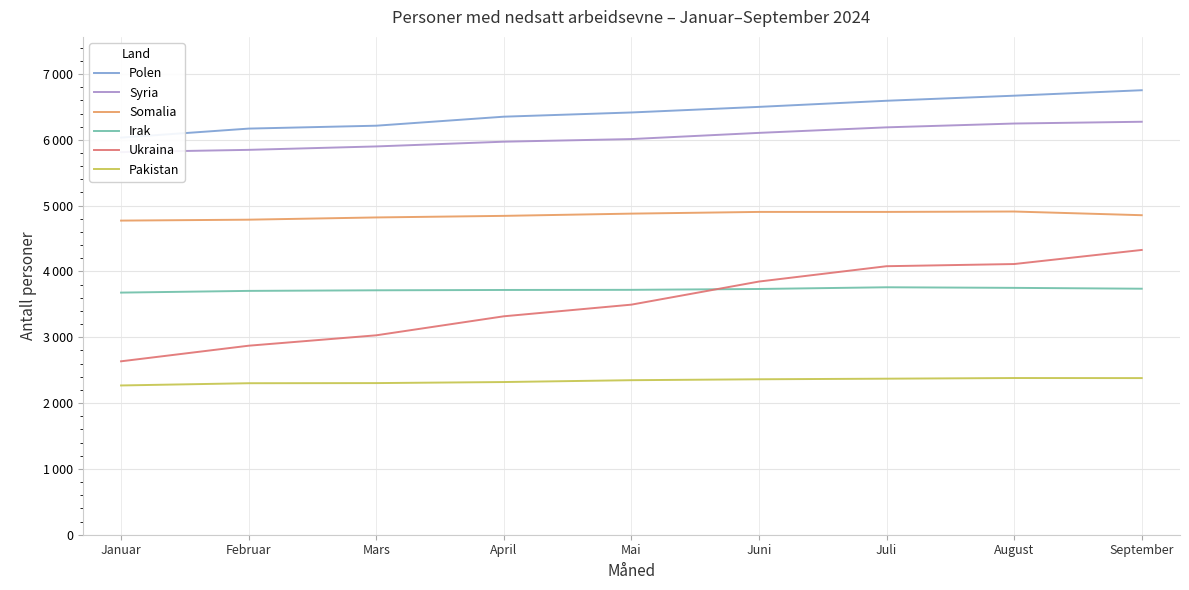

What is the average value of the Somalia series?

4853